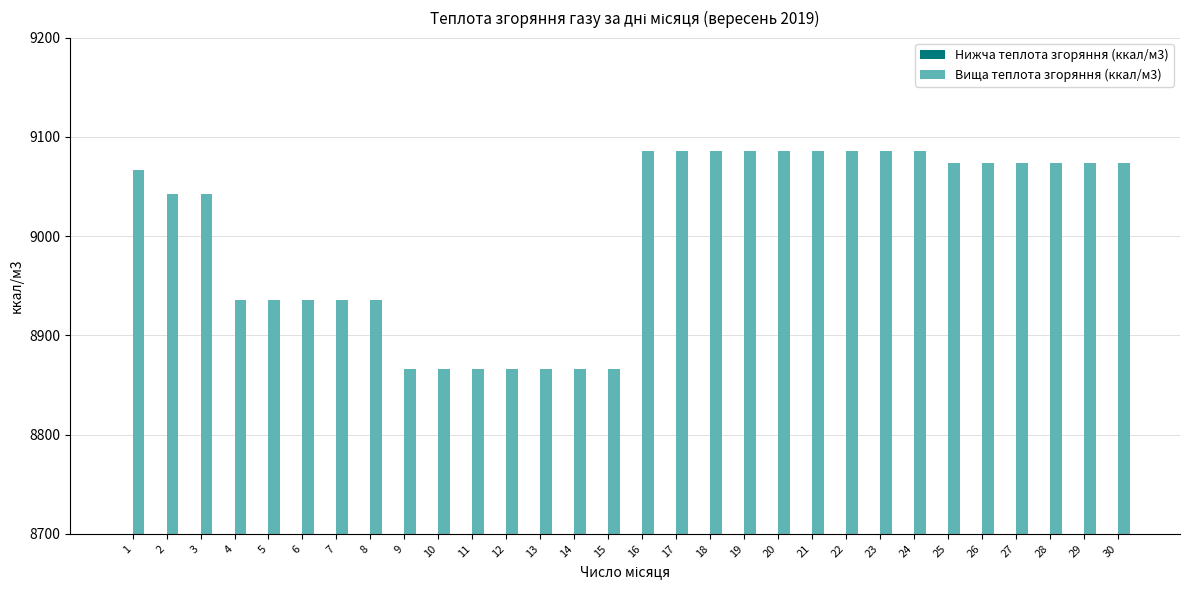

Read the Вища теплота згоряння (ккал/м3) value at 17.

9085.7